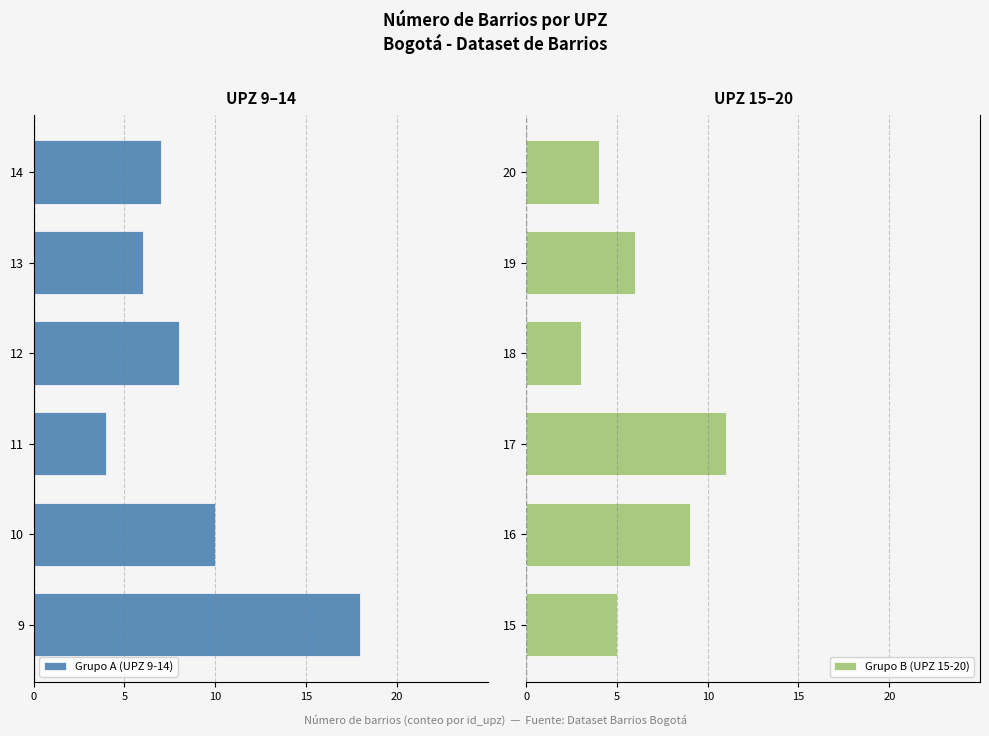

At which label does Grupo B (UPZ 15-20) reach its minimum?

18